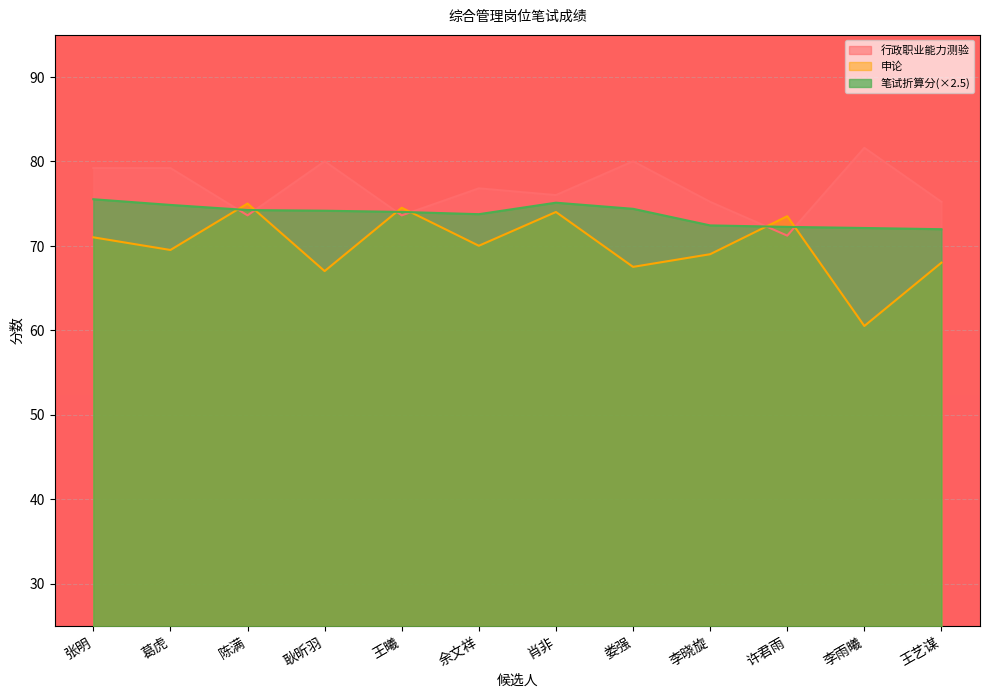

What is the approximate value of 笔试折算分 at 李晓旋?

72.4